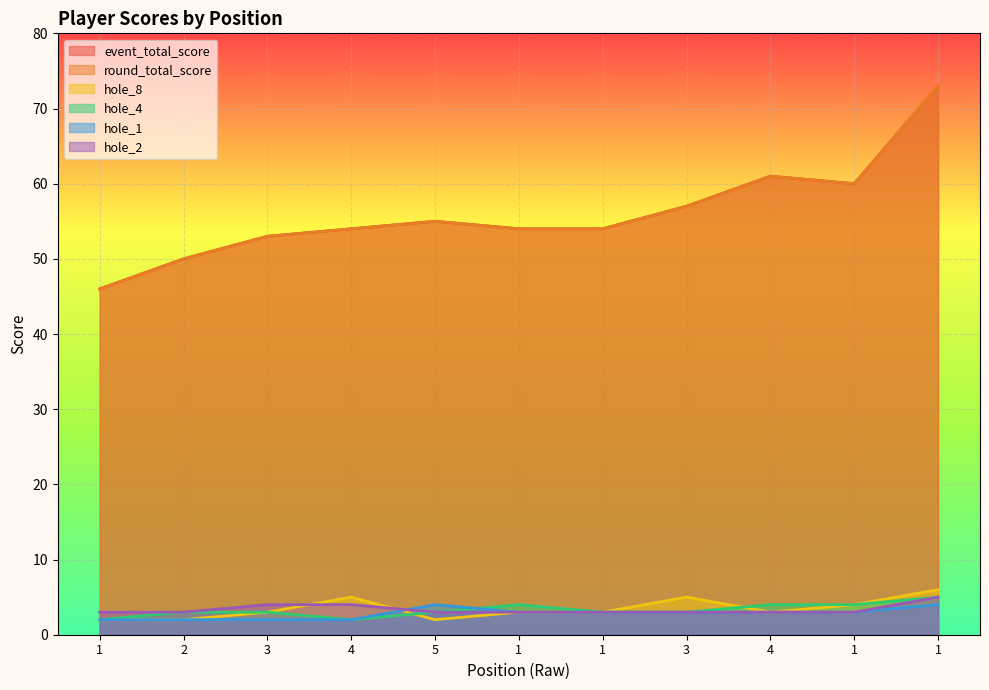

Which has a higher value, 1 or 1?

1